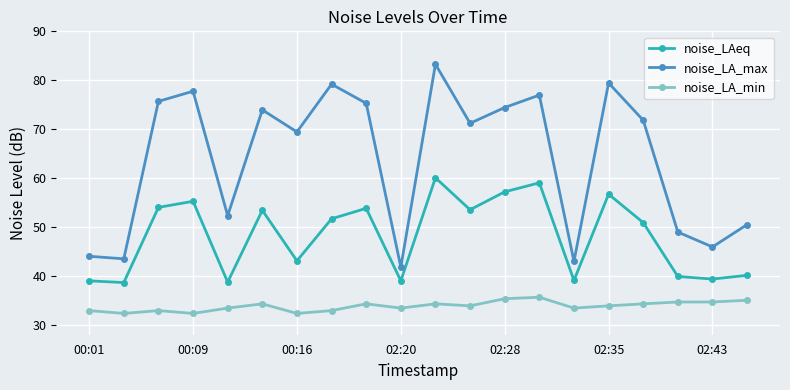

What is the value of the noise_LA_min point at the 9th from the left?

34.3